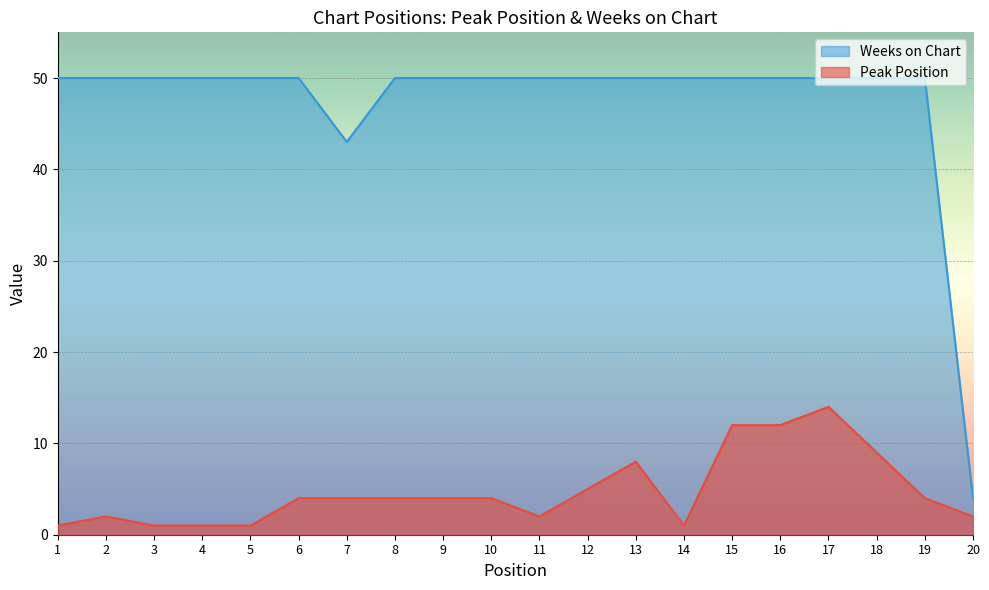

Which series changed the most between 12 and 13?

Peak Position